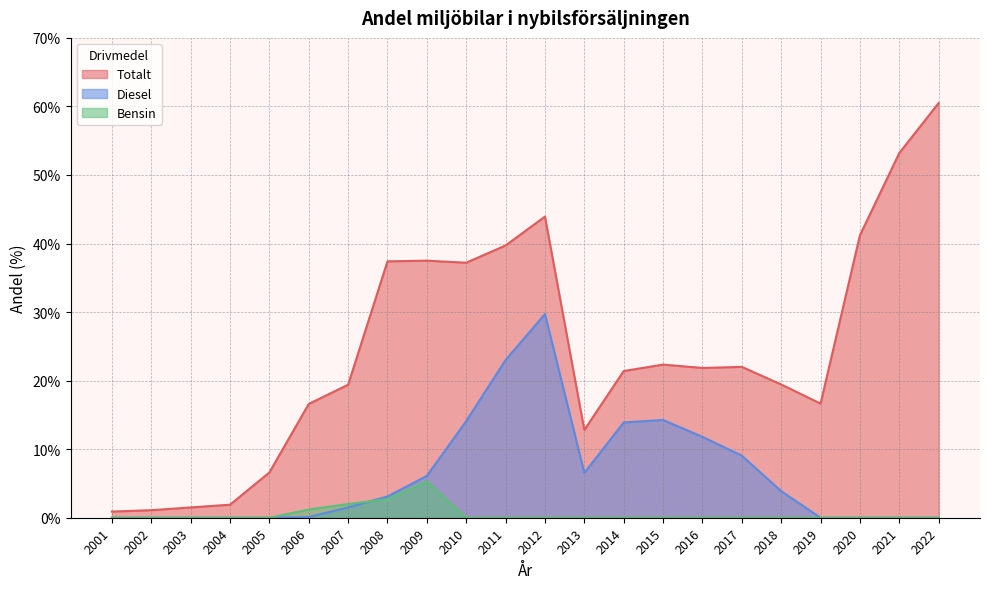

Does the chart have visible grid lines?

Yes